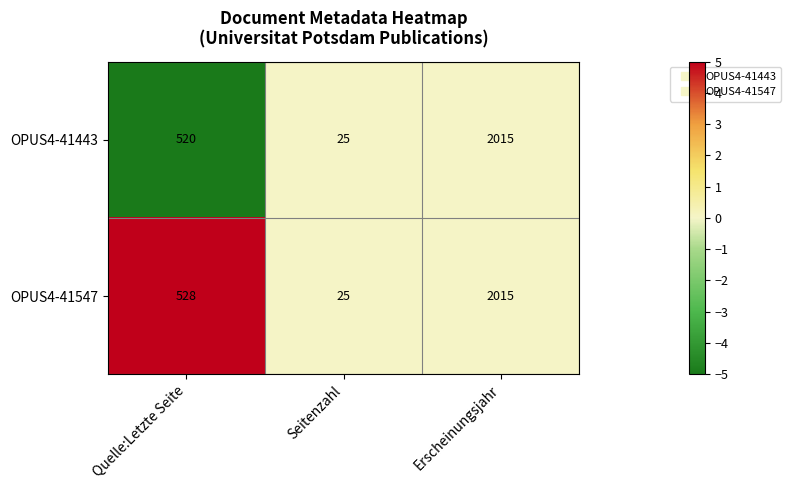

Rank the series at Quelle:Letzte Seite from lowest to highest value.

OPUS4-41443, OPUS4-41547